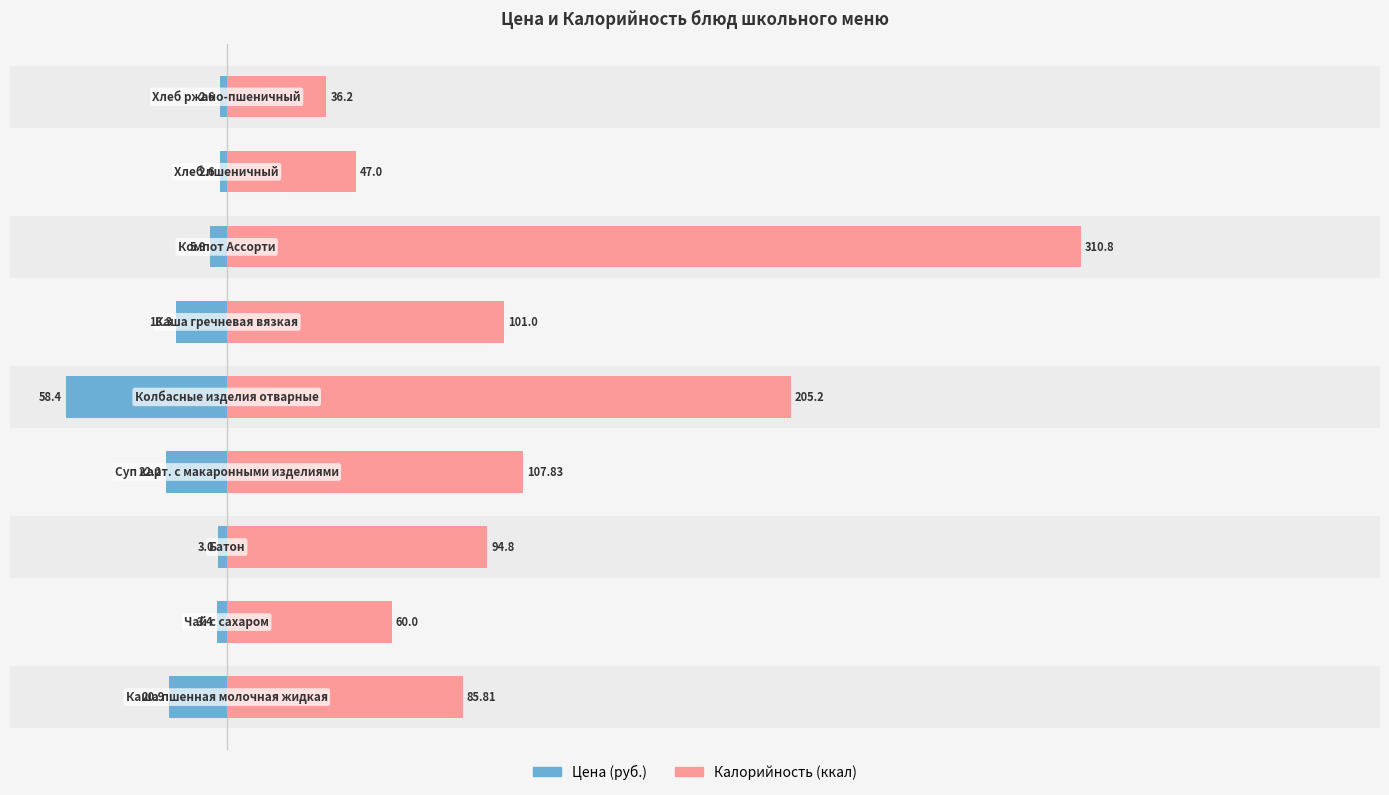

How many series are shown in this chart?

2